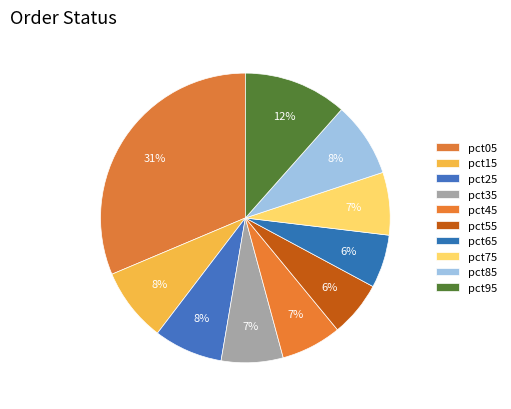

Does any single category account for the majority?

No